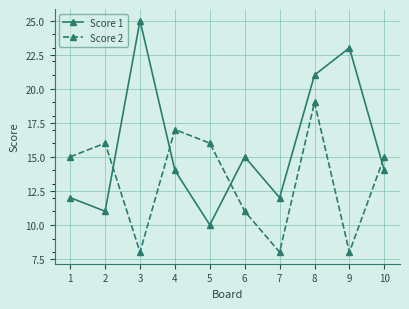

How many distinct data groups are displayed?

2